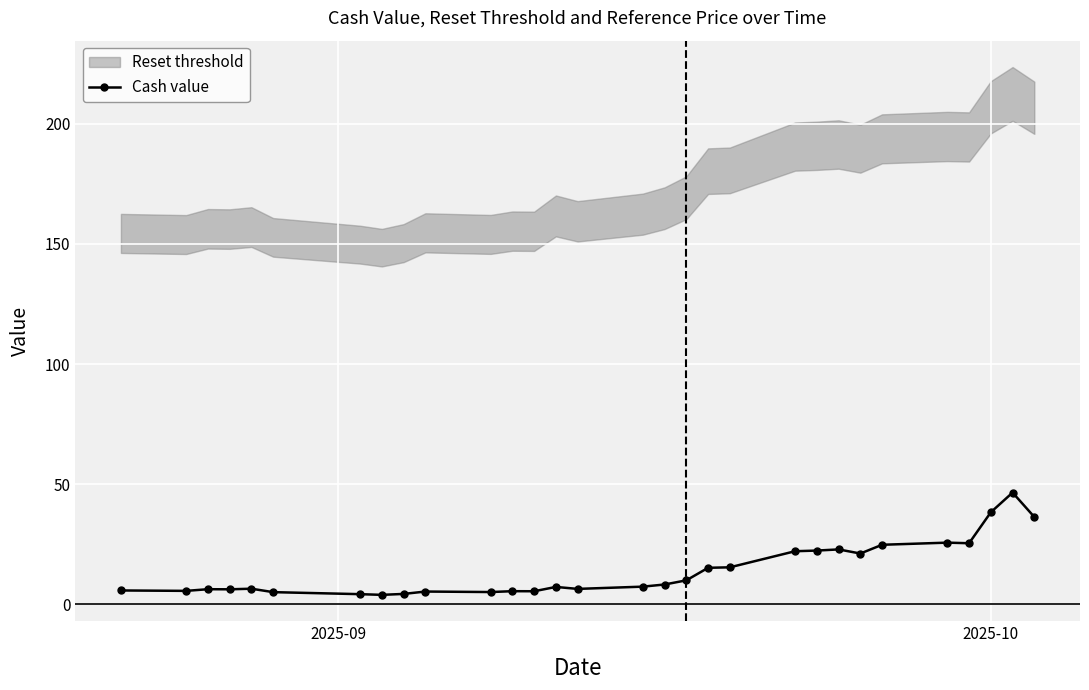

Does the chart display data point markers on the line(s)?

Yes